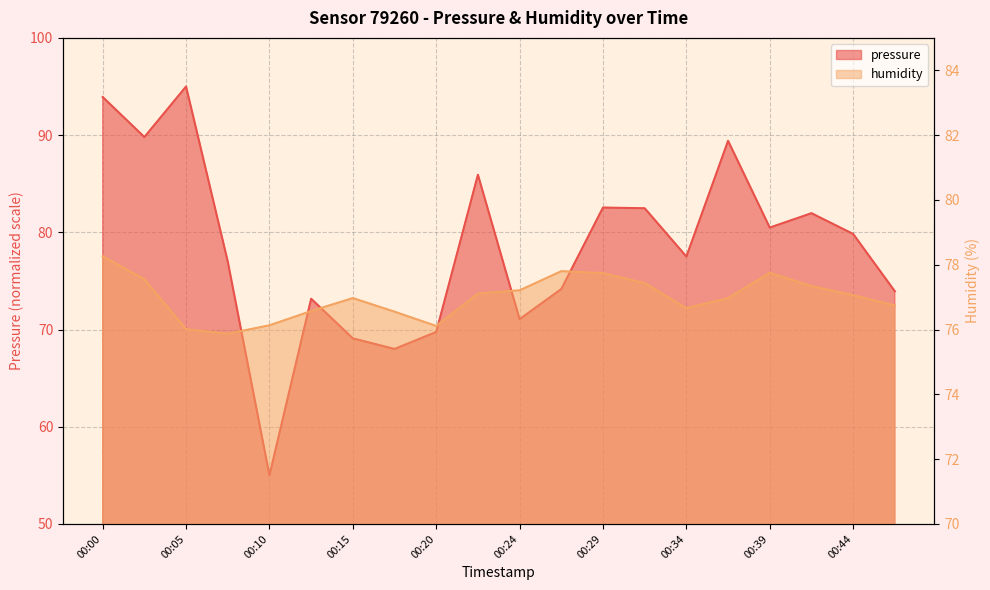

How many data points in pressure are above 79?

10